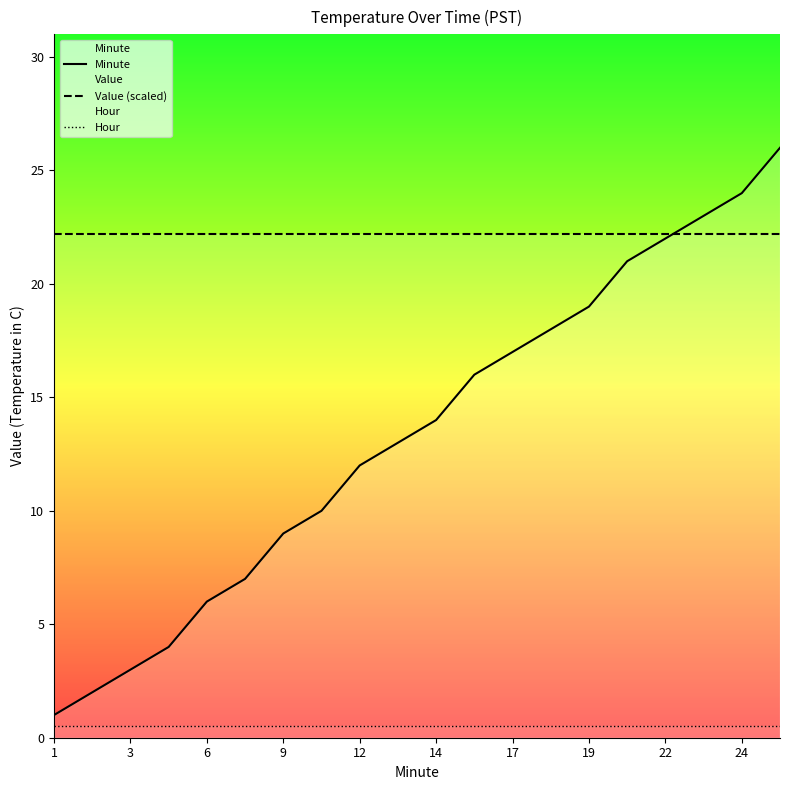

Where is Hour nearest to the value 0?

1